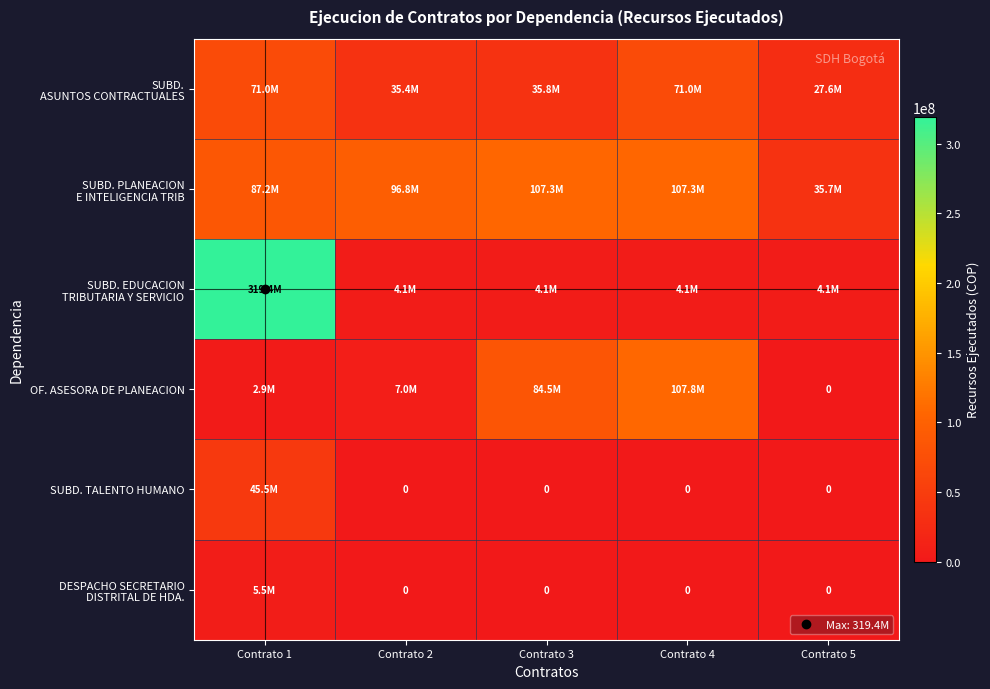

List the labels in order of SUBD. TALENTO HUMANO value, largest first.

Contrato 1, Contrato 2, Contrato 3, Contrato 4, Contrato 5